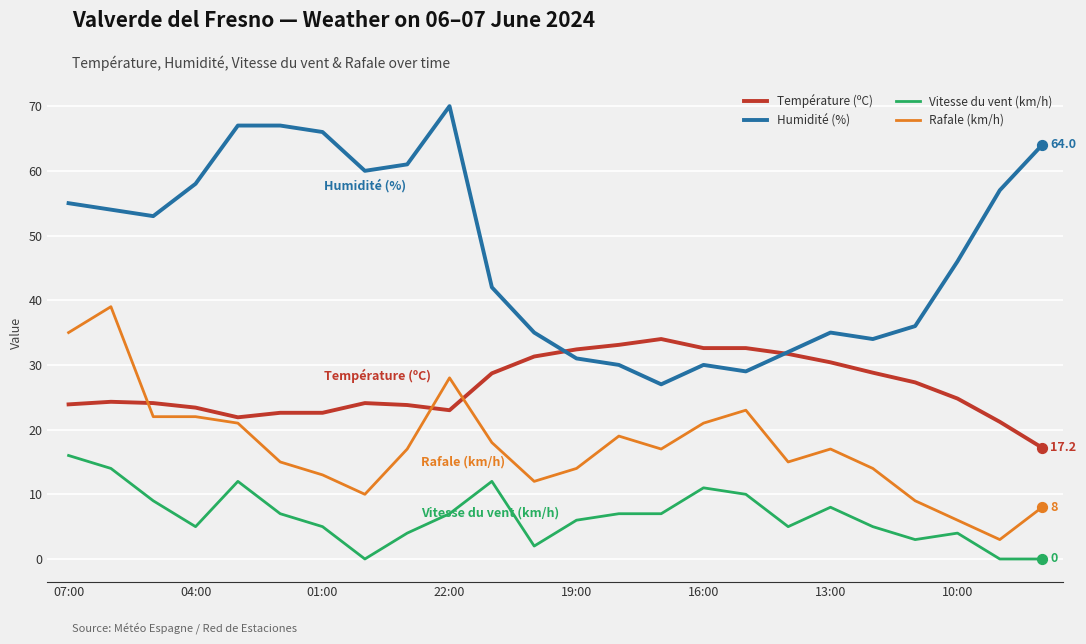

Which series has the largest total across all categories?

Humidité (%)